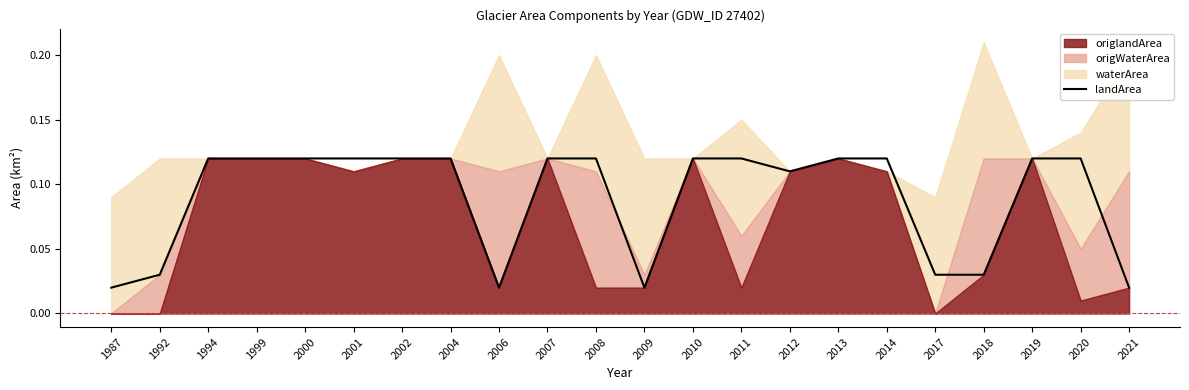

How many lines are shown in the chart?

1